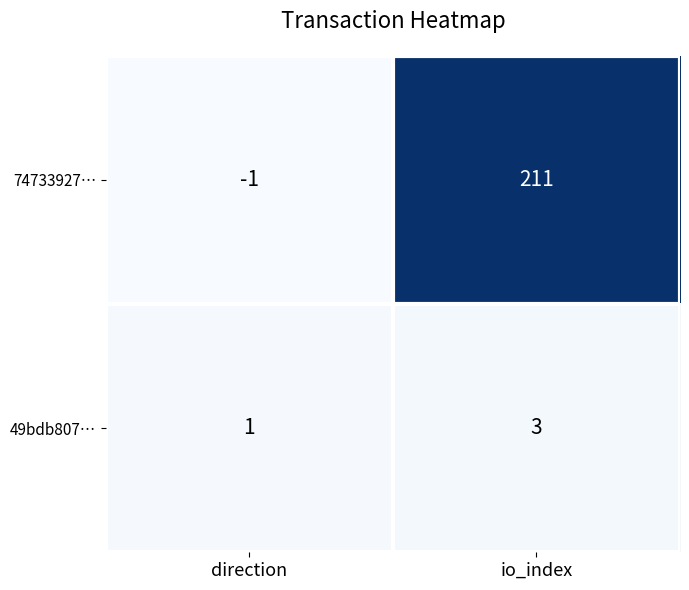

Between direction and io_index, which series saw the biggest shift?

74733927…